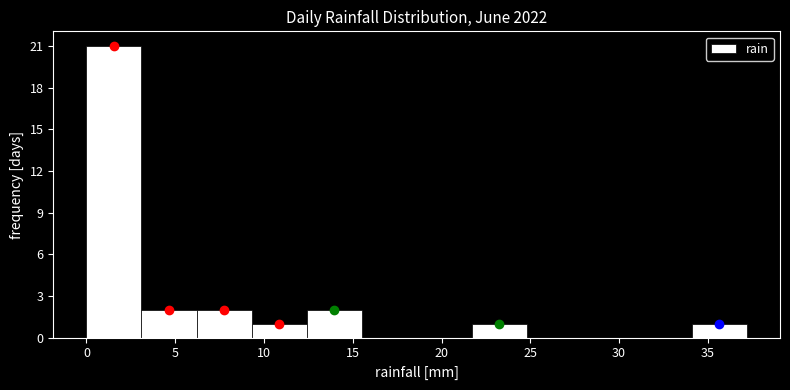

Reading left to right, transcribe this chart: for each bar, give the range it covers on the x-axis and its height. Neither the bar edges nor the heights are printed on the chart, so give them approximately, as read against the axes.

0.0 to 3.1: 21
3.1 to 6.2: 2
6.2 to 9.3: 2
9.3 to 12.4: 1
12.4 to 15.5: 2
15.5 to 18.6: 0
18.6 to 21.7: 0
21.7 to 24.8: 1
24.8 to 27.9: 0
27.9 to 31.0: 0
31.0 to 34.1: 0
34.1 to 37.2: 1